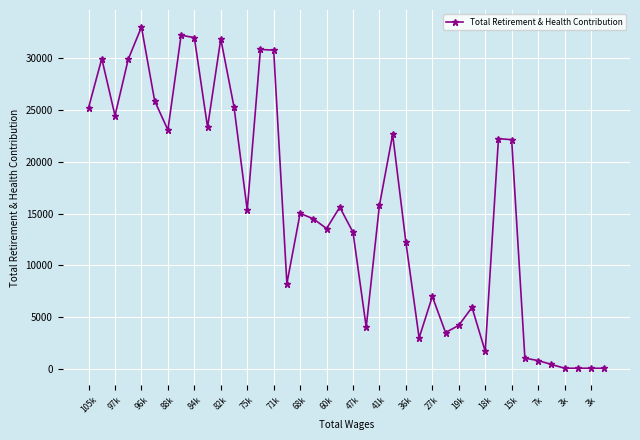

True or false: there are more than 1 points higher than both neighbors.

True